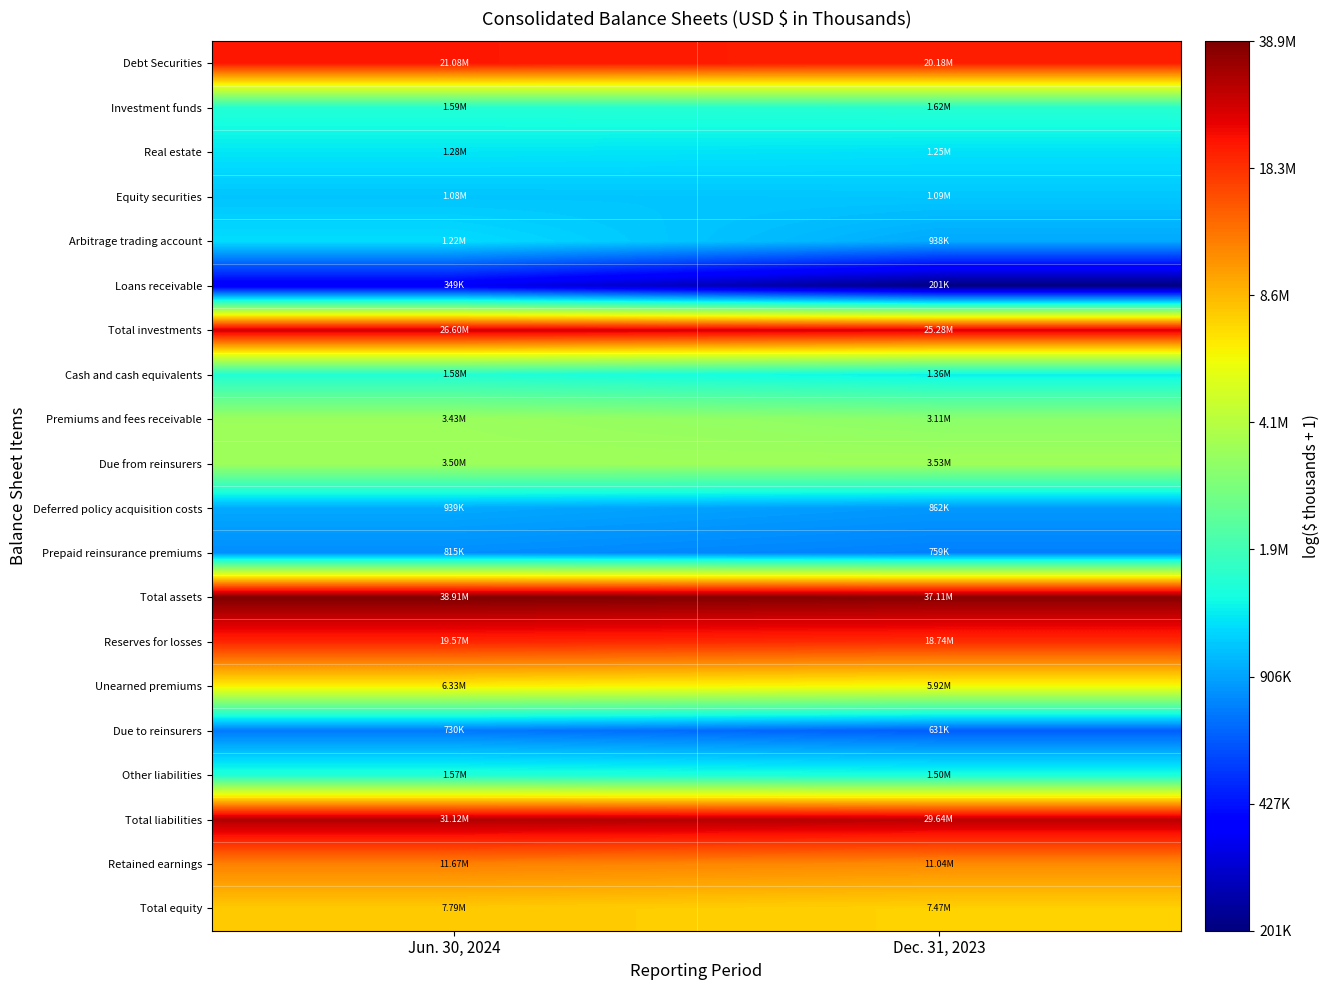

Reading left to right, extract all data points from this chart.

Debt Securities: Jun. 30, 2024=16.9	Dec. 31, 2023=16.8
Investment funds: Jun. 30, 2024=14.3	Dec. 31, 2023=14.3
Real estate: Jun. 30, 2024=14.1	Dec. 31, 2023=14.0
Equity securities: Jun. 30, 2024=13.9	Dec. 31, 2023=13.9
Arbitrage trading account: Jun. 30, 2024=14.0	Dec. 31, 2023=13.8
Loans receivable: Jun. 30, 2024=12.8	Dec. 31, 2023=12.2
Total investments: Jun. 30, 2024=17.1	Dec. 31, 2023=17.0
Cash and cash equivalents: Jun. 30, 2024=14.3	Dec. 31, 2023=14.1
Premiums and fees receivable: Jun. 30, 2024=15.0	Dec. 31, 2023=14.9
Due from reinsurers: Jun. 30, 2024=15.1	Dec. 31, 2023=15.1
Deferred policy acquisition costs: Jun. 30, 2024=13.8	Dec. 31, 2023=13.7
Prepaid reinsurance premiums: Jun. 30, 2024=13.6	Dec. 31, 2023=13.5
Total assets: Jun. 30, 2024=17.5	Dec. 31, 2023=17.4
Reserves for losses: Jun. 30, 2024=16.8	Dec. 31, 2023=16.7
Unearned premiums: Jun. 30, 2024=15.7	Dec. 31, 2023=15.6
Due to reinsurers: Jun. 30, 2024=13.5	Dec. 31, 2023=13.4
Other liabilities: Jun. 30, 2024=14.3	Dec. 31, 2023=14.2
Total liabilities: Jun. 30, 2024=17.3	Dec. 31, 2023=17.2
Retained earnings: Jun. 30, 2024=16.3	Dec. 31, 2023=16.2
Total equity: Jun. 30, 2024=15.9	Dec. 31, 2023=15.8